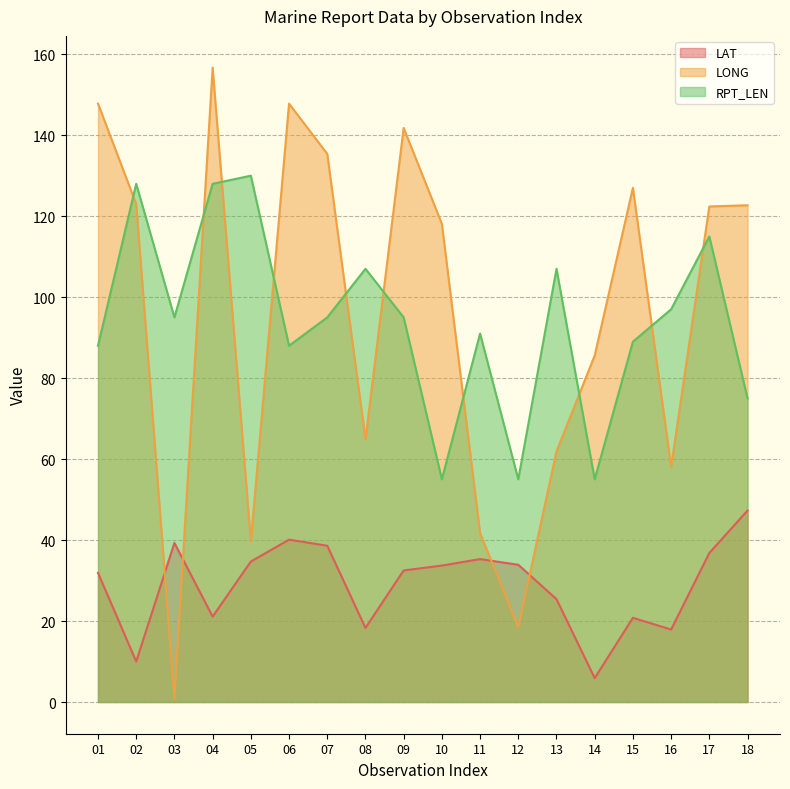

What are all the series names shown in the legend?

LAT, LONG, RPT_LEN